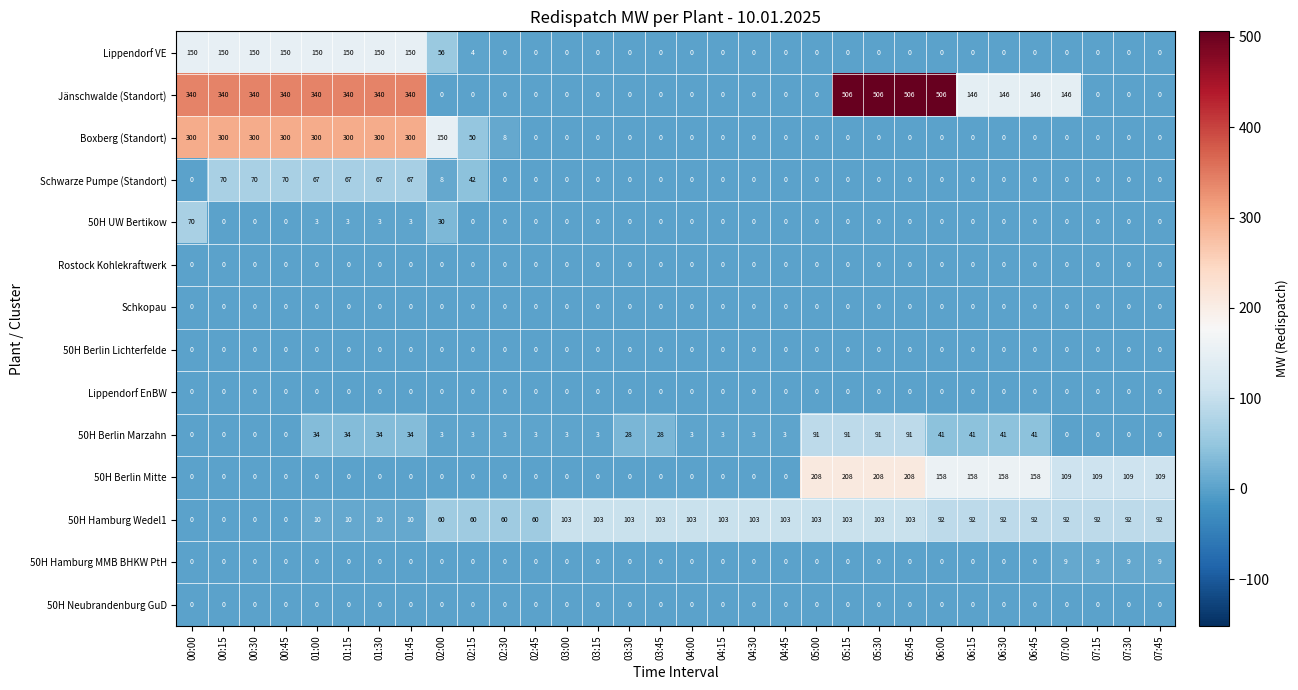

The 50H Berlin Lichterfelde series shows 0 at 05:30. True or false?

True